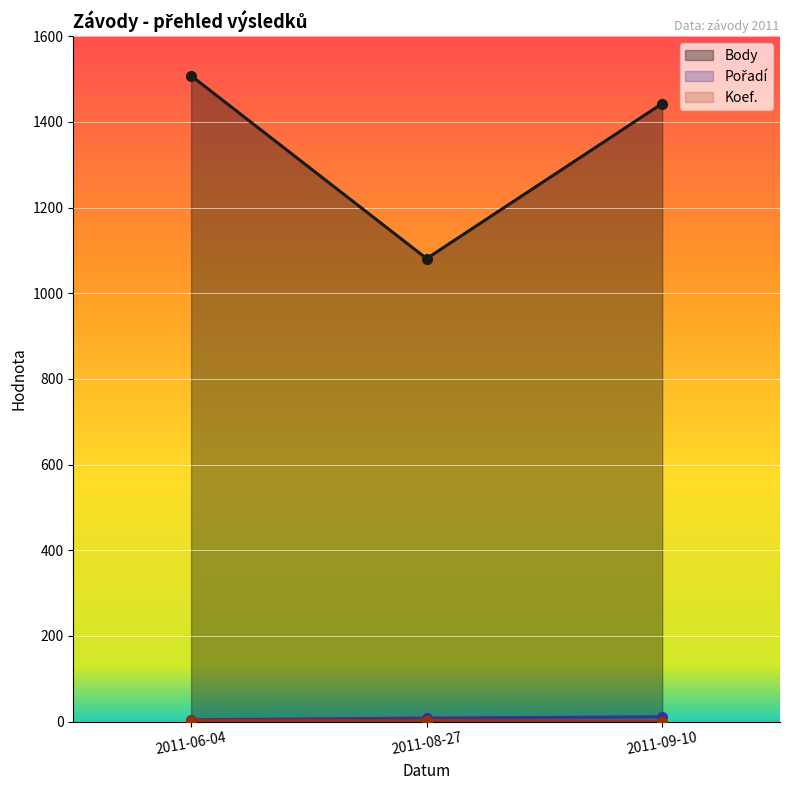

Reading left to right, extract all data points from this chart.

Body: 2011-06-04=1508	2011-08-27=1081	2011-09-10=1443
Pořadí: 2011-06-04=4	2011-08-27=8	2011-09-10=11
Koef.: 2011-06-04=2	2011-08-27=2	2011-09-10=0